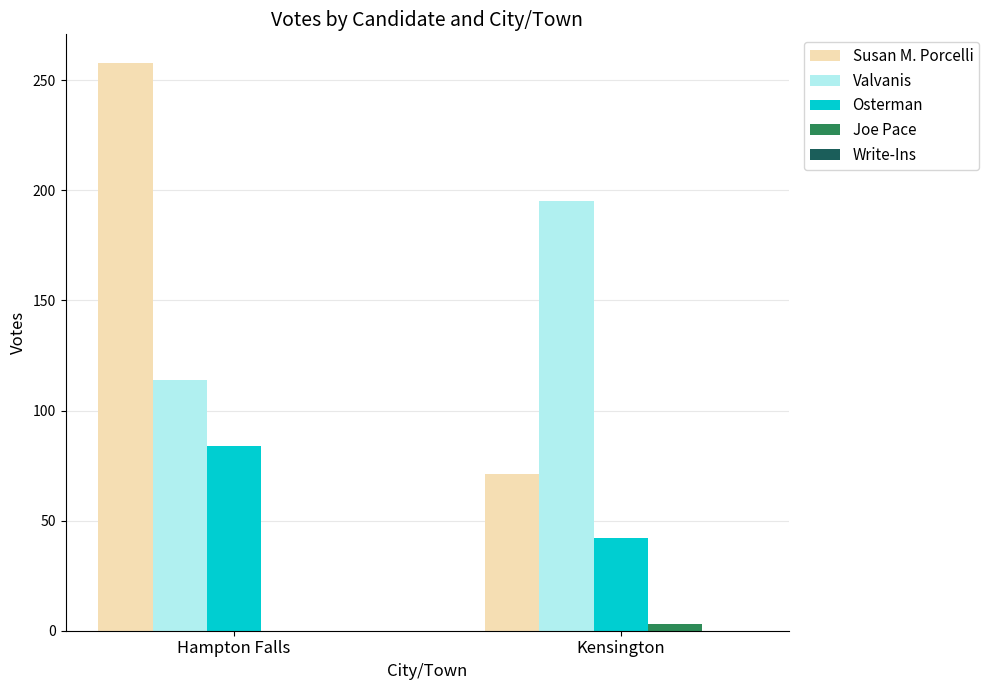

At which category is the sum across all series the highest?

Hampton Falls